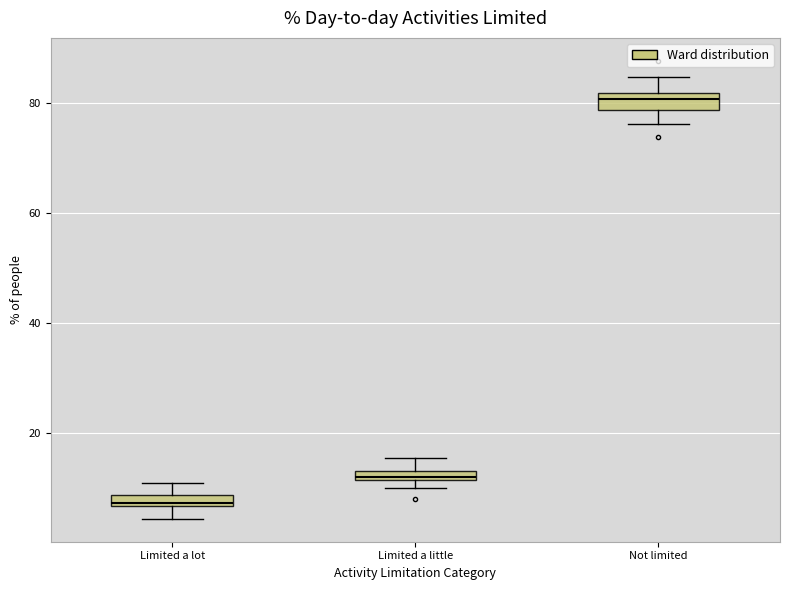

Where does the lower whisker of the box for Not limited end on the y-axis? The values are not printed on the chart, so give them approximately, as read against the axis.

76